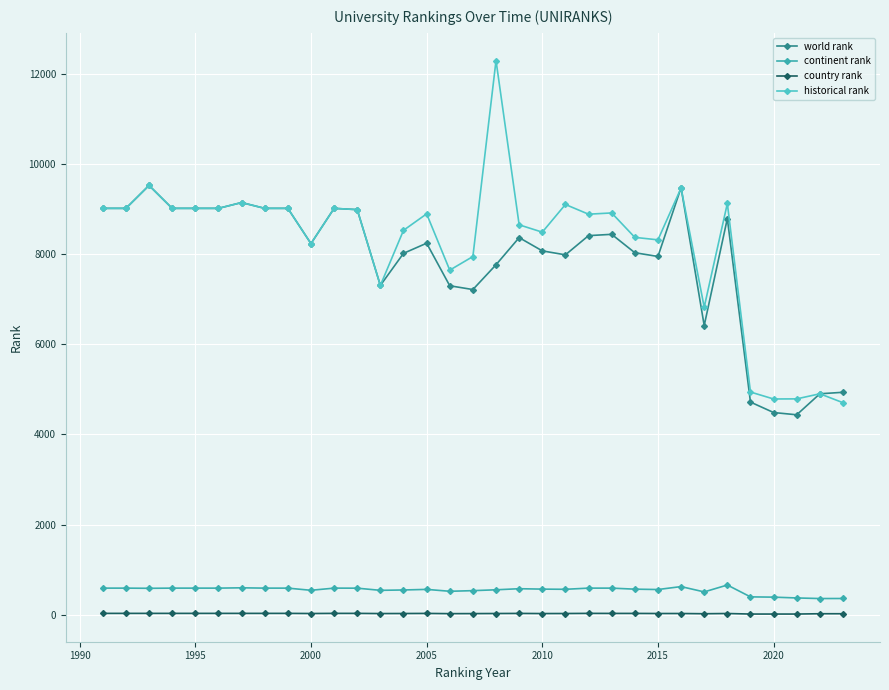

True or false: historical rank and country rank intersect in this chart.

False